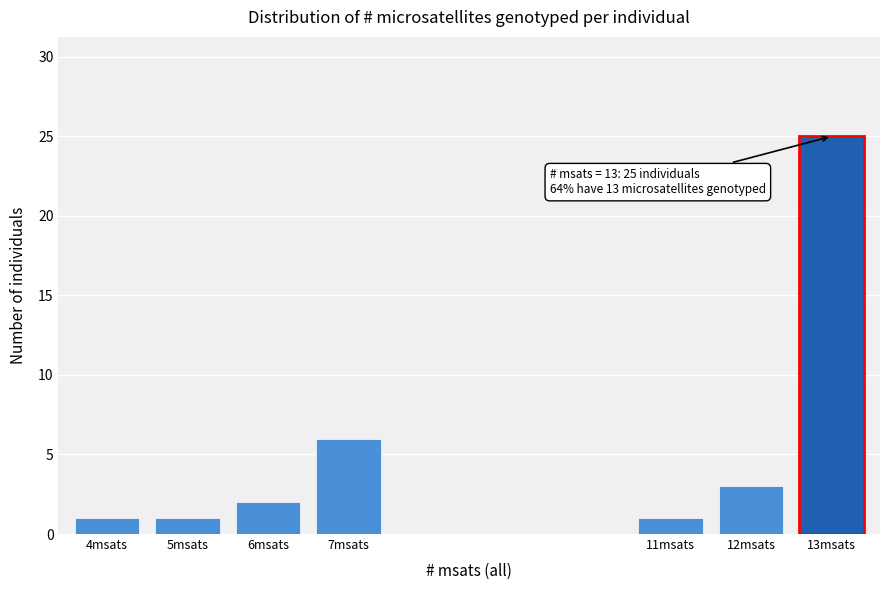

Reading right to left, what are all the values shown in this chart?

13msats=25	12msats=3	11msats=1	7msats=6	6msats=2	5msats=1	4msats=1